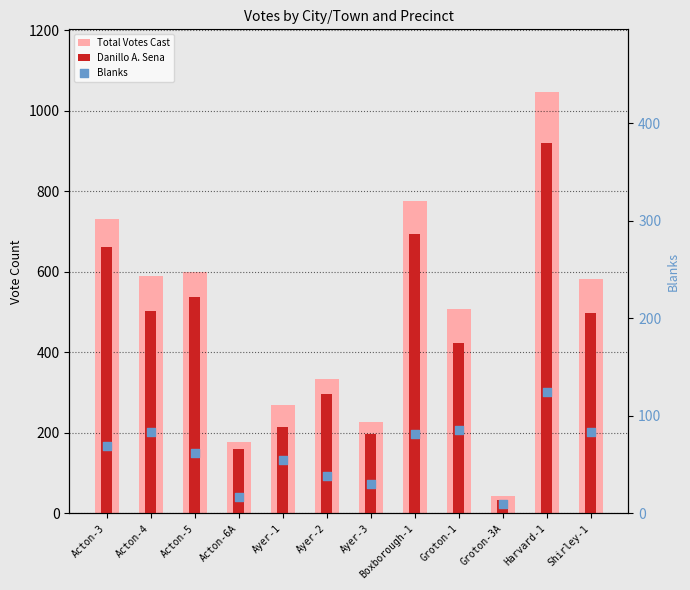

Which series contains the lowest Y value?

Blanks